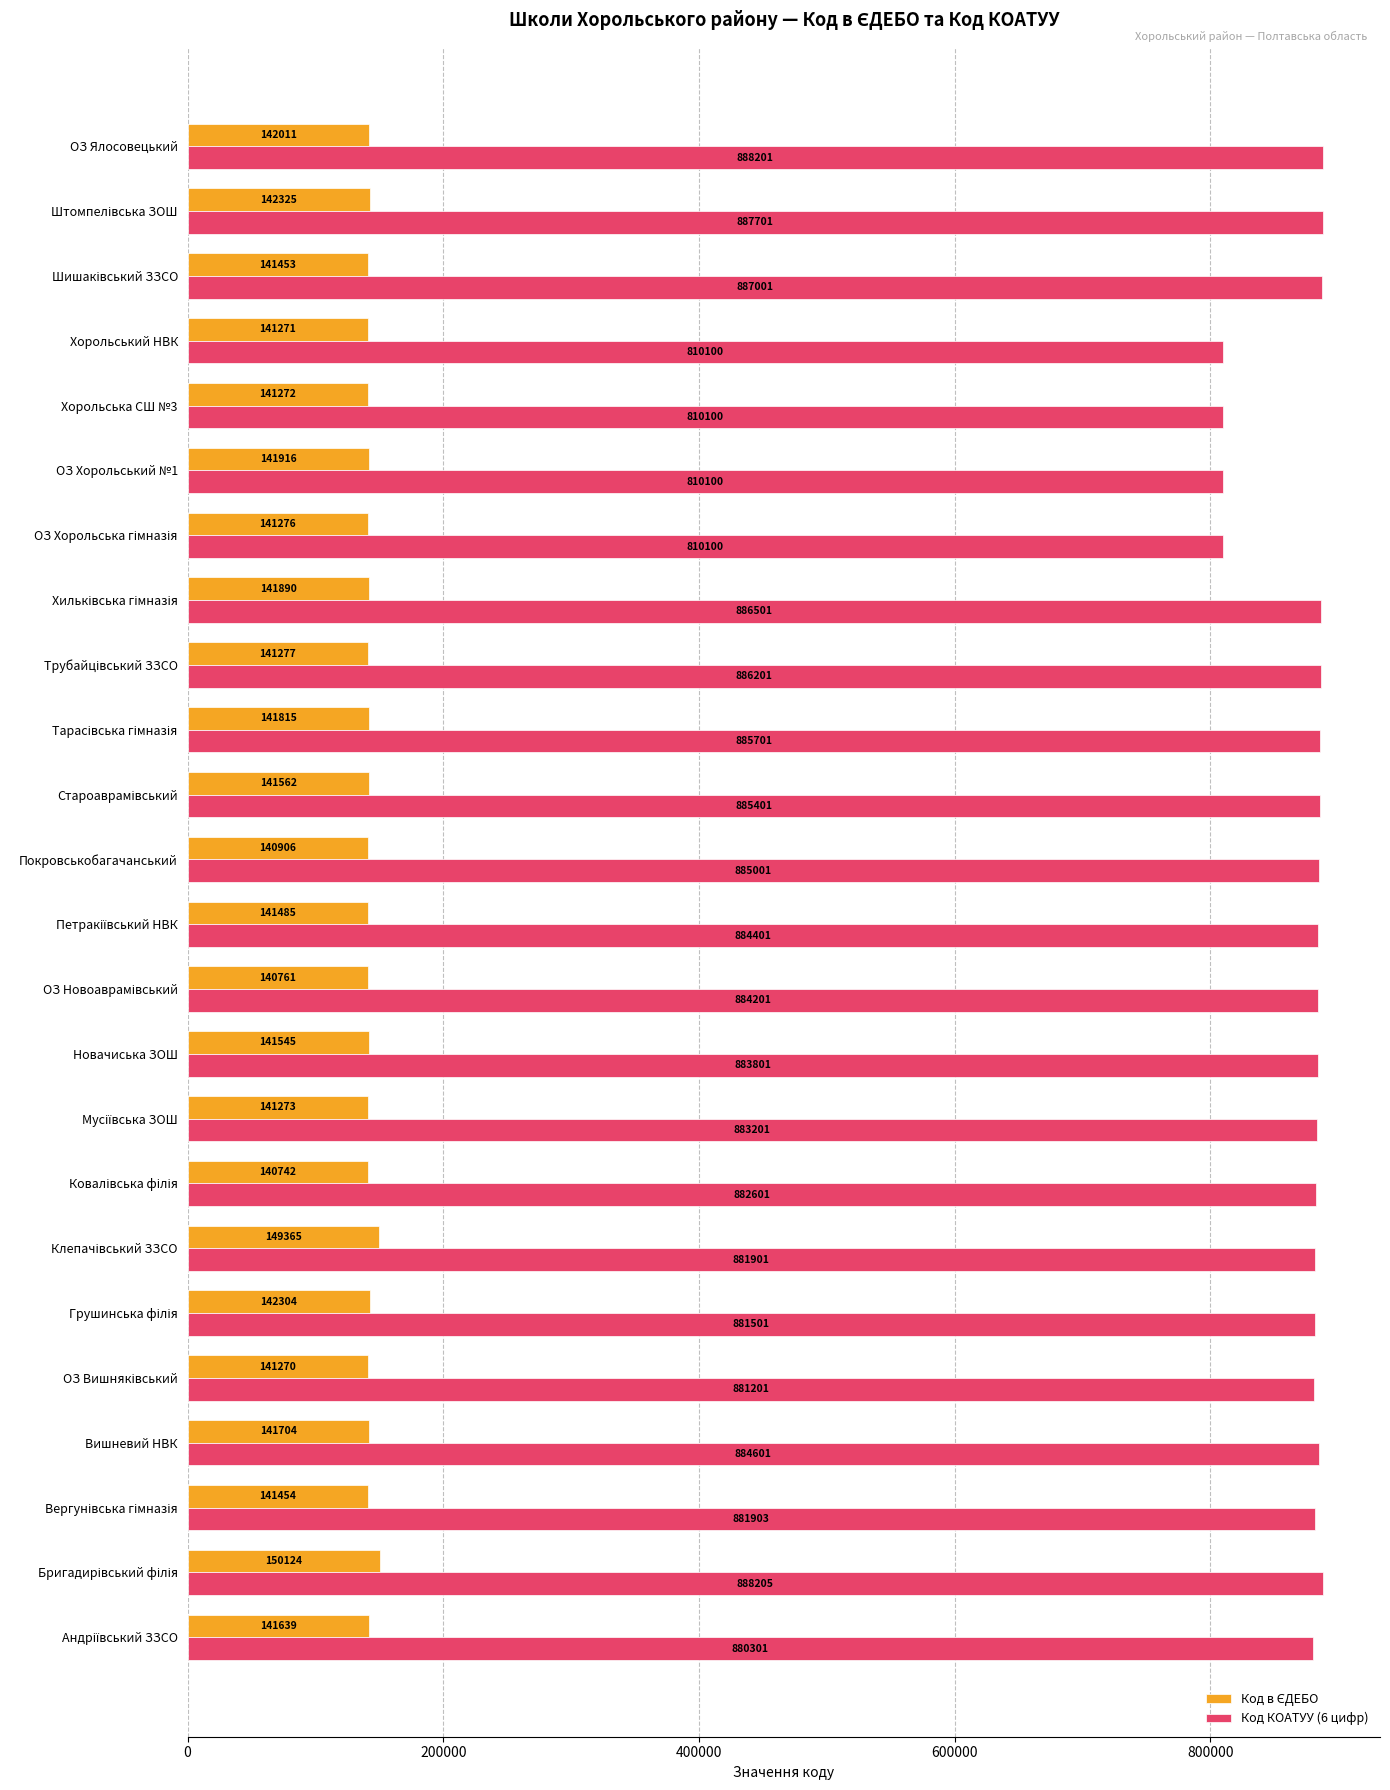

What is the difference between the maximum and minimum values in the Код КОАТУУ (6 цифр) series?

78105